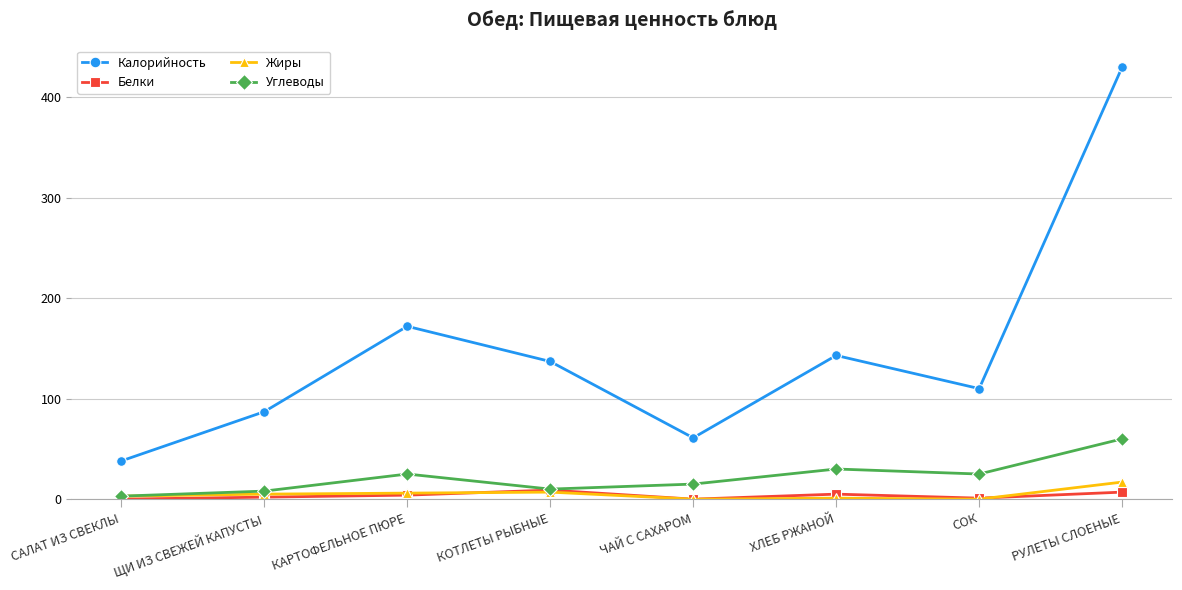

The value of Калорийность at КОТЛЕТЫ РЫБНЫЕ is 191. True or false?

False